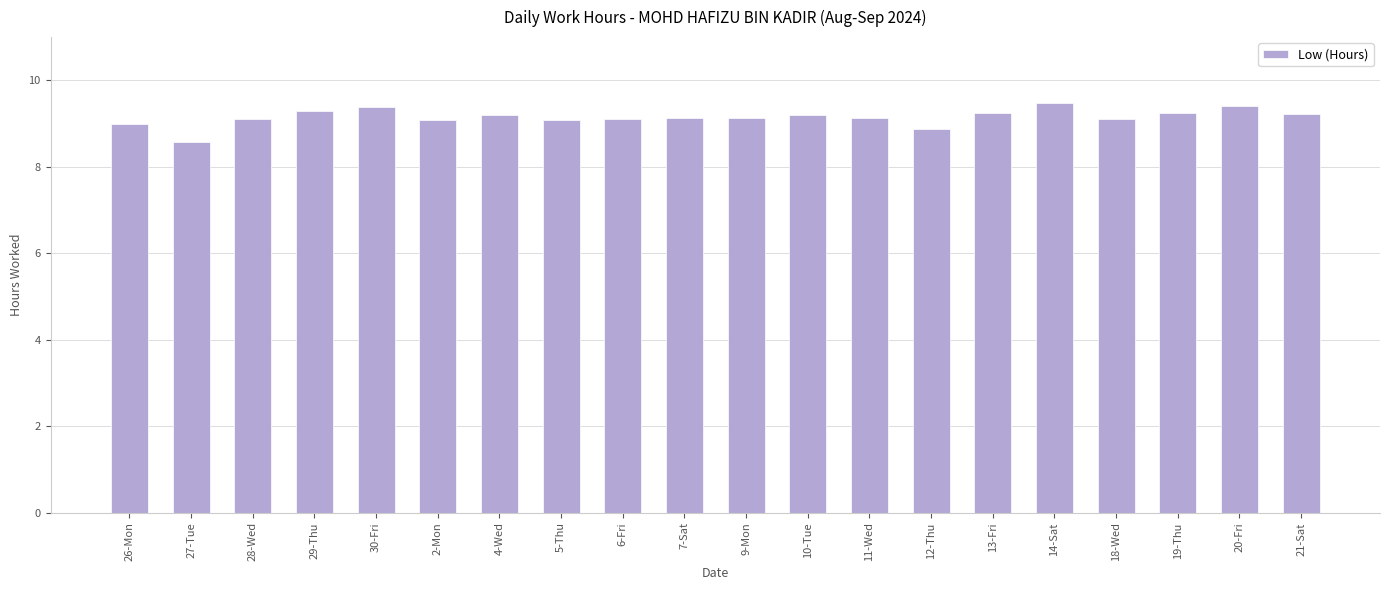

What is the ratio of the value at 10-Tue to the value at 30-Fri?

1.0